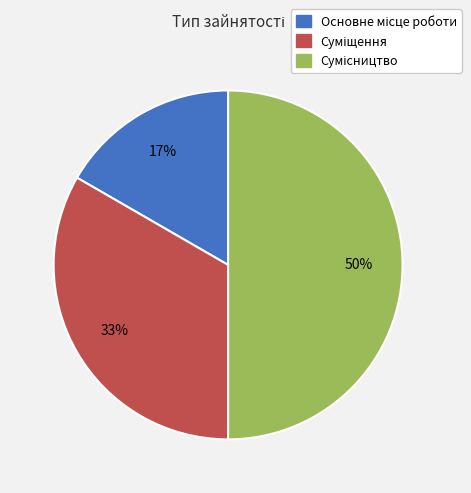

To the nearest percent, what is the average slice percentage?

33%